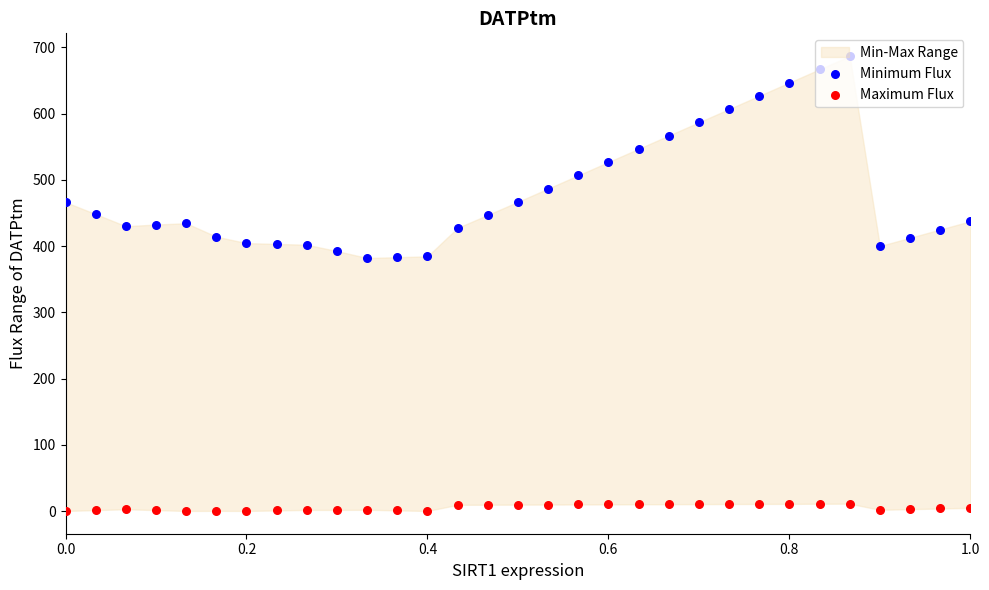

Which series reaches the maximum Y coordinate?

Minimum Flux